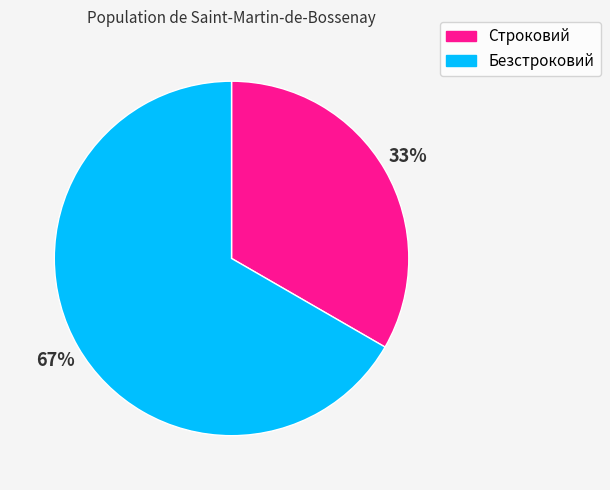

What is the ratio of the value at Строковий to the value at Безстроковий?

0.5